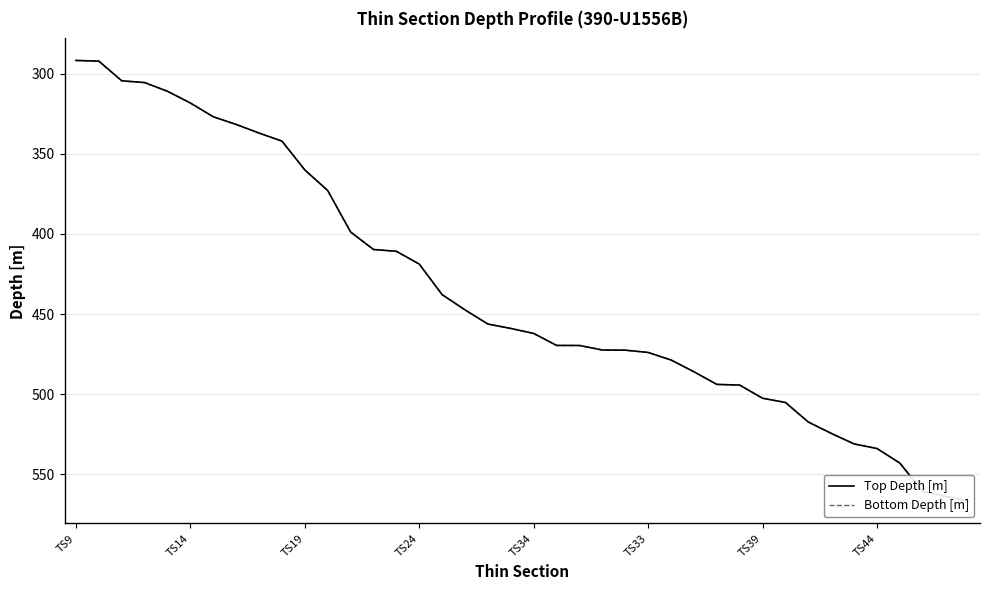

True or false: Top Depth [m] and Bottom Depth [m] intersect in this chart.

False